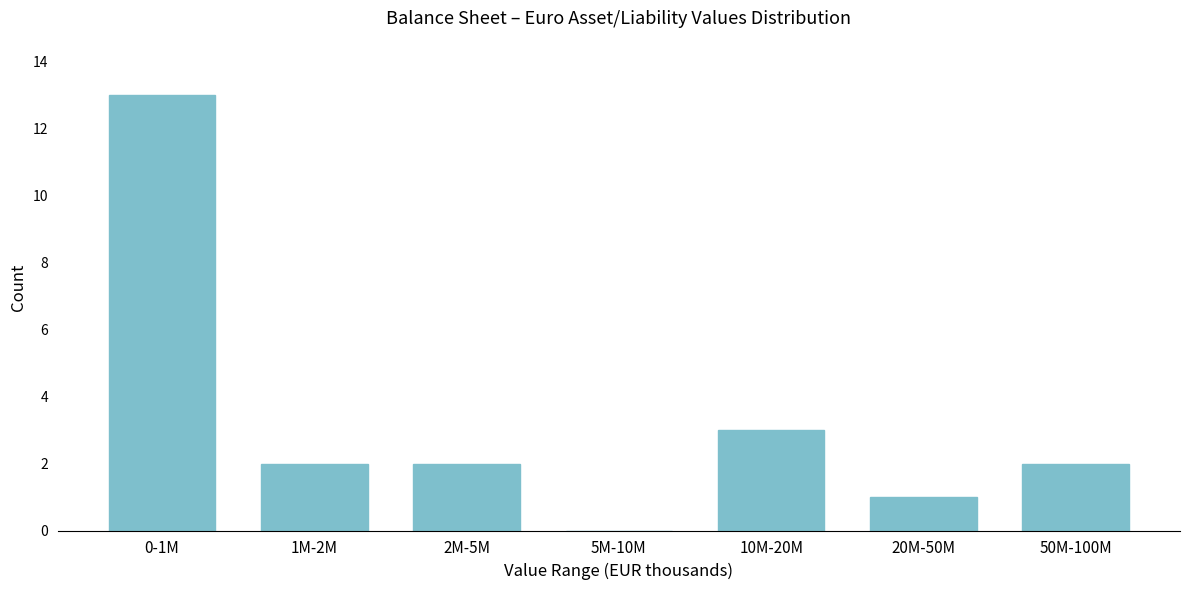

Reading left to right, extract all data points from this chart.

0-1M=13	1M-2M=2	2M-5M=2	5M-10M=0	10M-20M=3	20M-50M=1	50M-100M=2